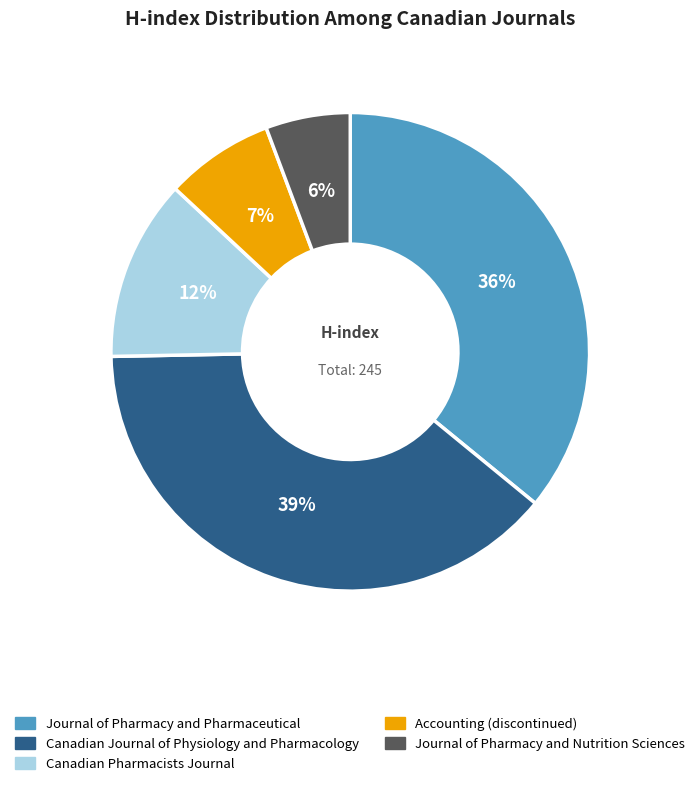

Rank the categories by value from highest to lowest.

Canadian Journal of Physiology and Pharmacology, Journal of Pharmacy and Pharmaceutical, Canadian Pharmacists Journal, Accounting (discontinued), Journal of Pharmacy and Nutrition Sciences